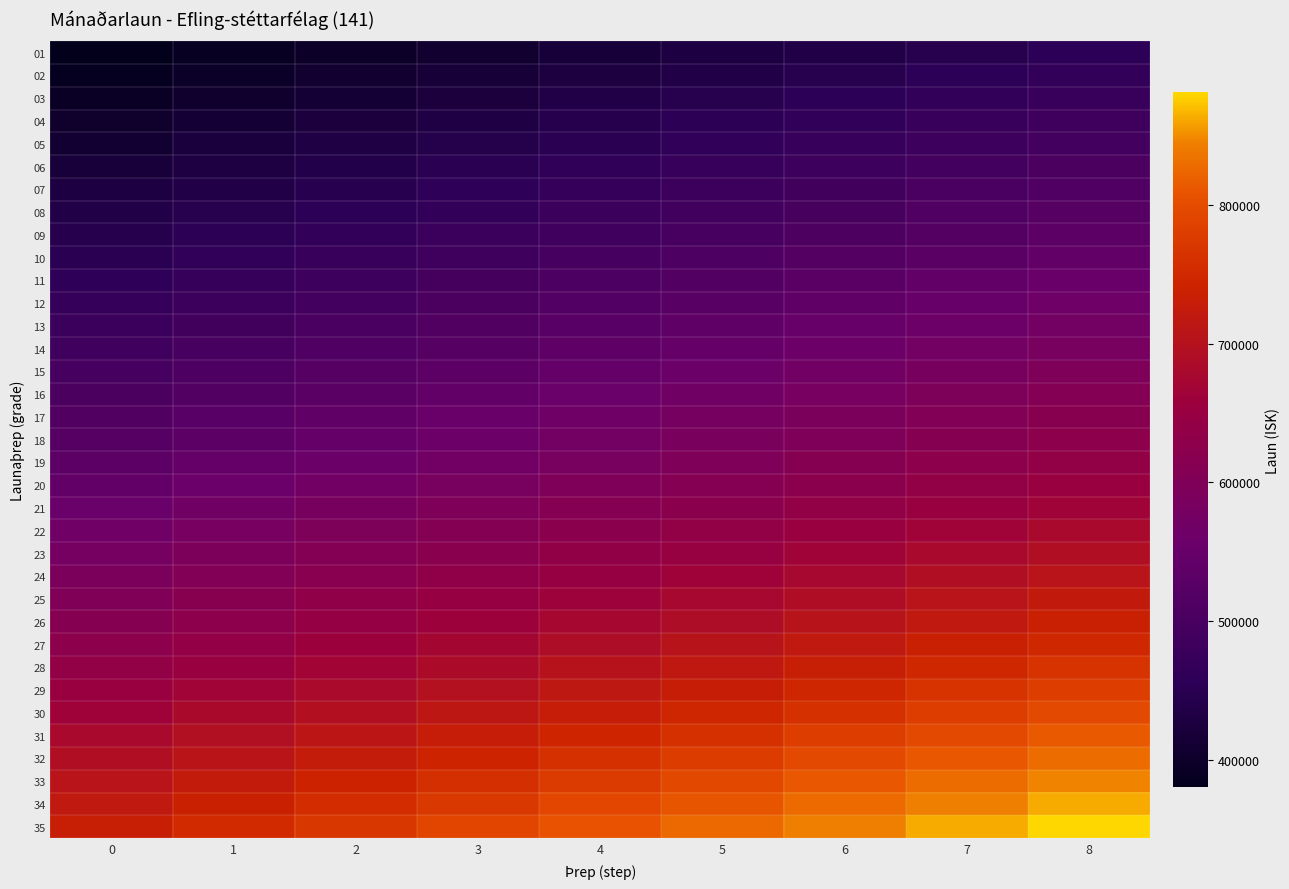

Reading right to left, extract all data points from this chart.

01: 8=456330	7=446823	6=437316	5=427809	4=418303	3=408796	2=399289	1=389782	0=380275
02: 8=465434	7=455738	6=446041	5=436345	4=426648	3=416952	2=407255	1=397559	0=387862
03: 8=474736	7=464845	6=454955	5=445065	4=435174	3=425284	2=415394	1=405503	0=395613
04: 8=484452	7=474359	6=464266	5=454173	4=444081	3=433988	2=423895	1=413802	0=403710
05: 8=493602	7=483319	6=473035	5=462752	4=452469	3=442185	2=431902	1=421618	0=411335
06: 8=503858	7=493361	6=482864	5=472367	4=461870	3=451373	2=440876	1=430379	0=419882
07: 8=512833	7=502149	6=491465	5=480781	4=470097	3=459413	2=448729	1=438045	0=427361
08: 8=522417	7=511533	6=500650	5=489766	4=478882	3=467998	2=457115	1=446231	0=435347
09: 8=532232	7=521144	6=510055	5=498967	4=487879	3=476791	2=465703	1=454615	0=443526
10: 8=542282	7=530984	6=519686	5=508389	4=497091	3=485794	2=474496	1=463199	0=451901
11: 8=552571	7=541059	6=529547	5=518035	4=506523	3=495012	2=483500	1=471988	0=460476
12: 8=563107	7=551376	6=539645	5=527913	4=516182	3=504450	2=492719	1=480988	0=469256
13: 8=573896	7=561940	6=549984	5=538028	4=526072	3=514115	2=502159	1=490203	0=478247
14: 8=584944	7=572757	6=560571	5=548385	4=536198	3=524012	2=511826	1=499639	0=487453
15: 8=595882	7=583468	6=571054	5=558640	4=546225	3=533811	2=521397	1=508983	0=496569
16: 8=606608	7=593970	6=581333	5=568695	4=556057	3=543420	2=530782	1=518144	0=505507
17: 8=616920	7=604068	6=591215	5=578363	4=565510	3=552658	2=539805	1=526953	0=514100
18: 8=625506	7=612475	6=599443	5=586412	4=573380	3=560349	2=547318	1=534286	0=521255
19: 8=638510	7=625208	6=611905	5=598603	4=585301	3=571999	2=558696	1=545394	0=532092
20: 8=651835	7=638255	6=624675	5=611095	4=597515	3=583935	2=570355	1=556776	0=543196
21: 8=665490	7=651625	6=637761	5=623896	4=610032	3=596168	2=582303	1=568439	0=554575
22: 8=679479	7=665323	6=651168	5=637012	4=622856	3=608700	2=594544	1=580389	0=566233
23: 8=693069	7=678630	6=664191	5=649752	4=635313	3=620874	2=606435	1=591996	0=577557
24: 8=706930	7=692203	6=677475	5=662747	4=648019	3=633292	2=618564	1=603836	0=589109
25: 8=721069	7=706047	6=691024	5=676002	4=660980	3=645958	2=630935	1=615913	0=600891
26: 8=735490	7=720168	6=704845	5=689522	4=674199	3=658877	2=643554	1=628231	0=612909
27: 8=750200	7=734571	6=718942	5=703313	4=687683	3=672054	2=656425	1=640796	0=625167
28: 8=765204	7=749262	6=733321	5=717379	4=701437	3=685495	2=669554	1=653612	0=637670
29: 8=780508	7=764248	6=747987	5=731726	4=715466	3=699205	2=682945	1=666684	0=650423
30: 8=796899	7=780297	6=763695	5=747093	4=730491	3=713888	2=697286	1=680684	0=664082
31: 8=813634	7=796683	6=779732	5=762782	4=745831	3=728880	2=711929	1=694979	0=678028
32: 8=829906	7=812617	6=795327	5=778037	4=760747	3=743458	2=726168	1=708878	0=691589
33: 8=846504	7=828869	6=811233	5=793598	4=775962	3=758327	2=740691	1=723056	0=705420
34: 8=863435	7=845446	6=827458	5=809470	4=791482	3=773493	2=755505	1=737517	0=719529
35: 8=881348	7=862987	6=844626	5=826264	4=807903	3=789541	2=771180	1=752818	0=734457